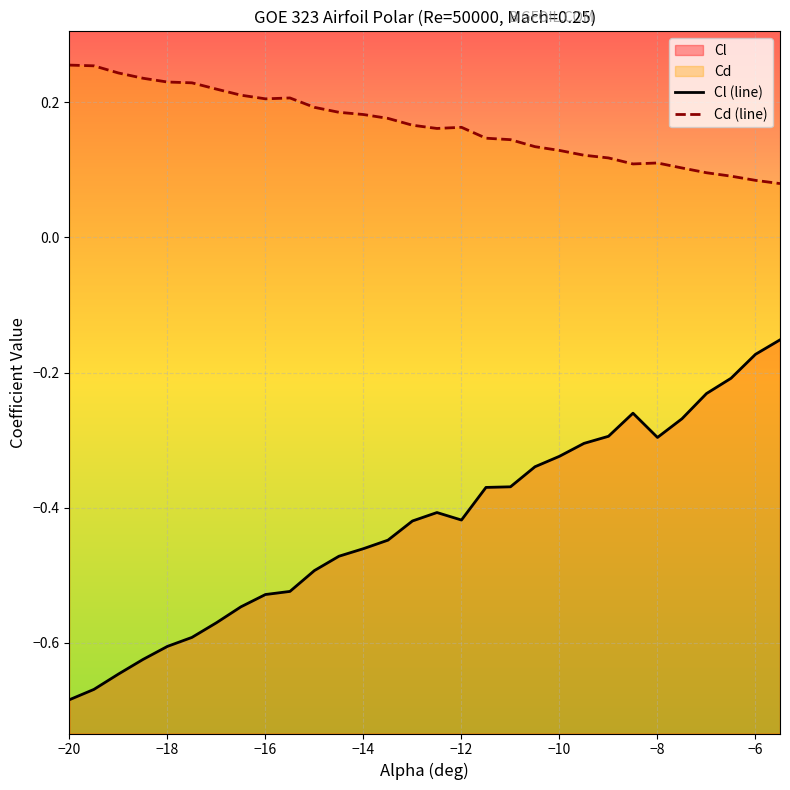

List the series in order of their overall mean, highest first.

Cd (line), Cl (line)